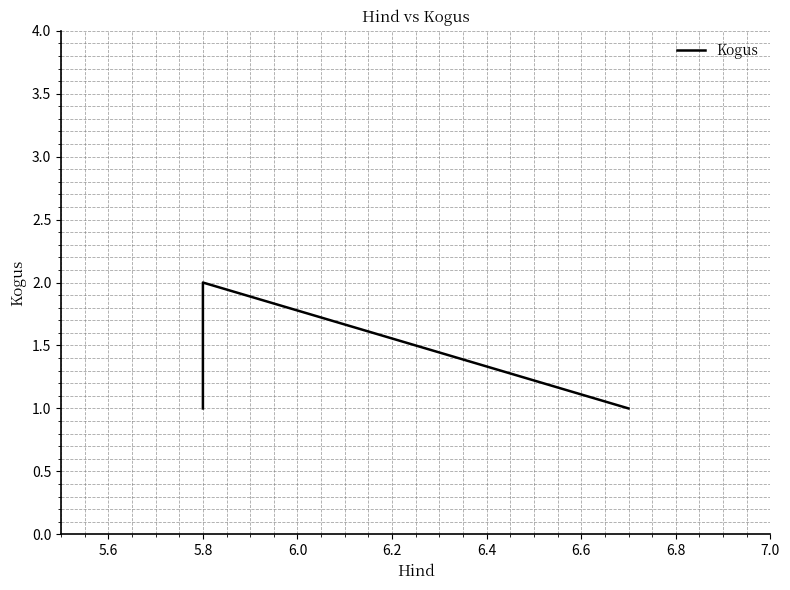

Count the values in the range 1 to 2.

3